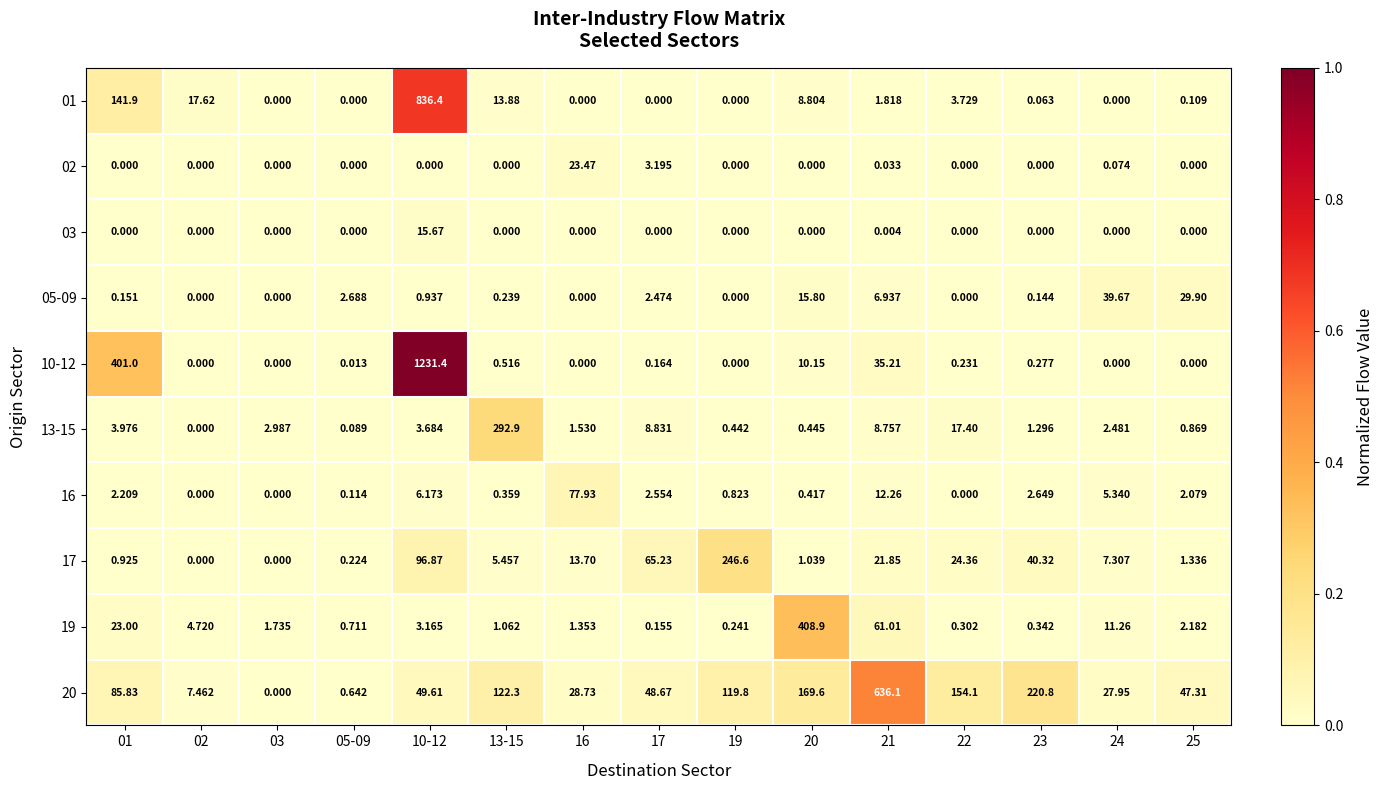

Is the value of 19 at 20 greater than the value of 03 at 17?

Yes